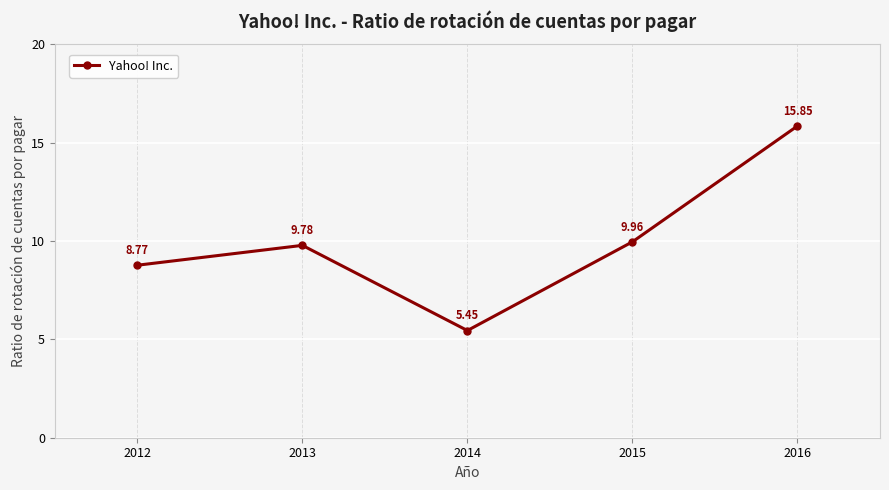

Count the number of data series in this chart.

1